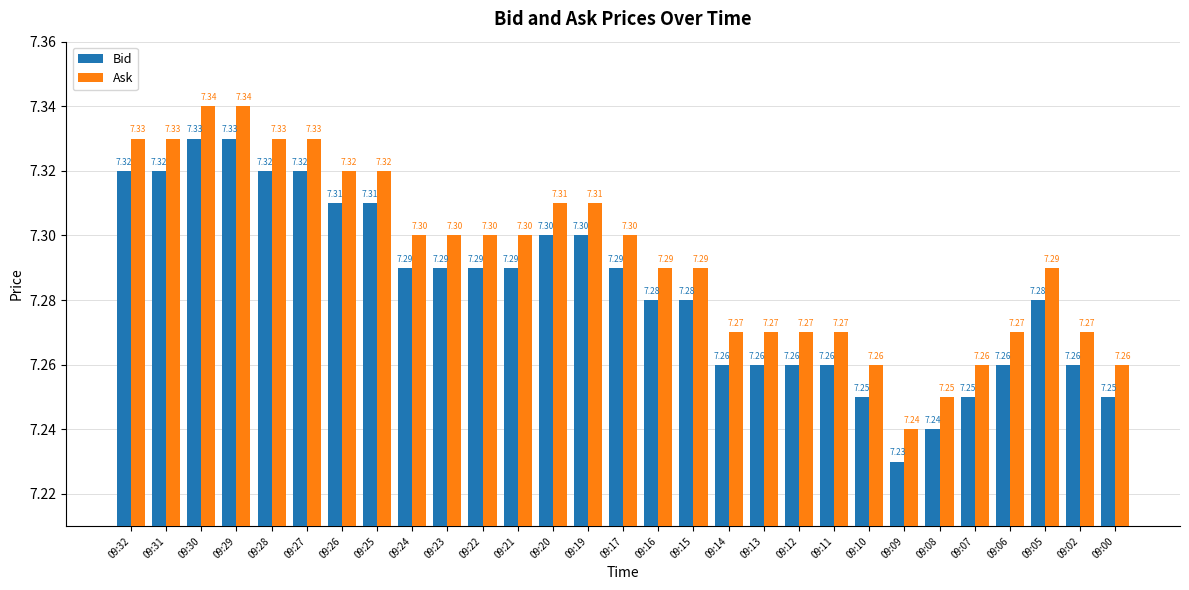

What is the total value across all series at 09:17?

14.6